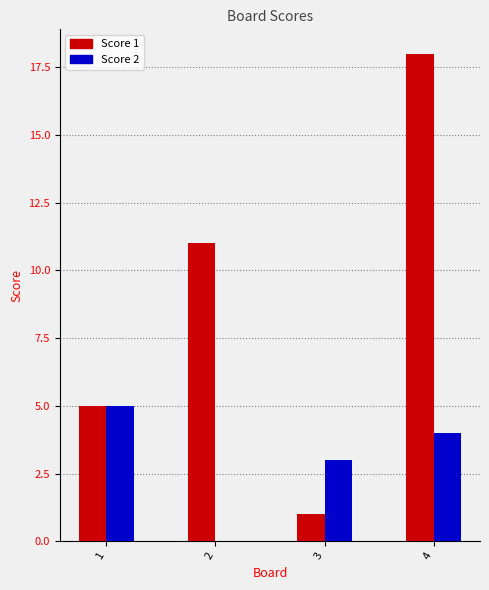

Is it true that Score 1 equals 5 at 1?

True